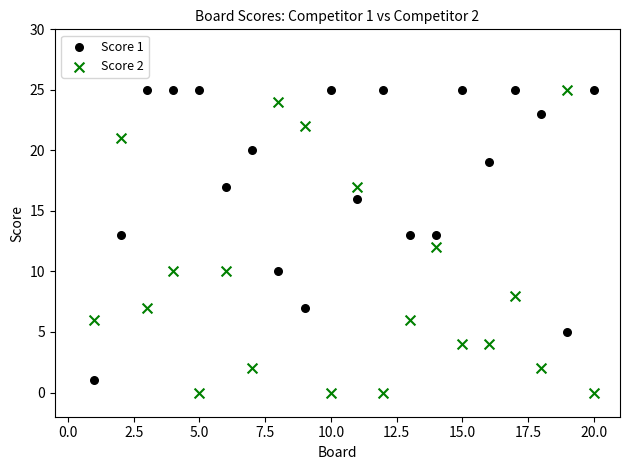

Across all data points, what is the range of X values (max minus min)?

19